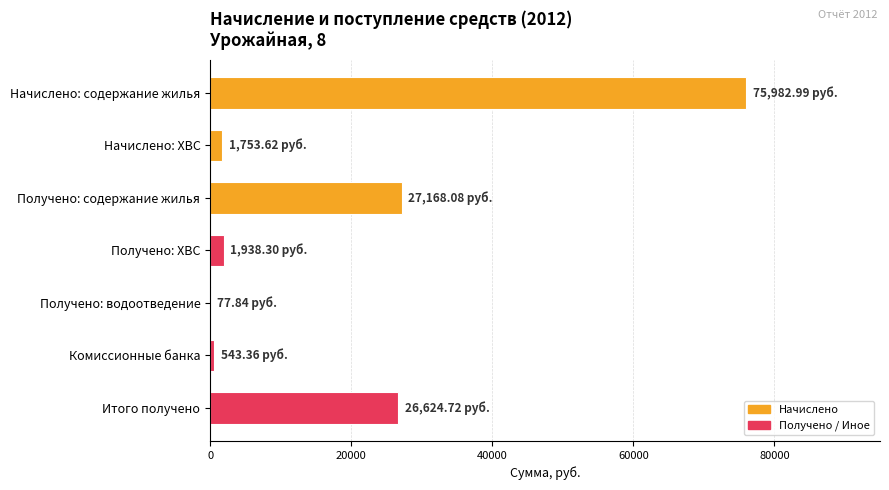

What is the sum of all values?

134088.9